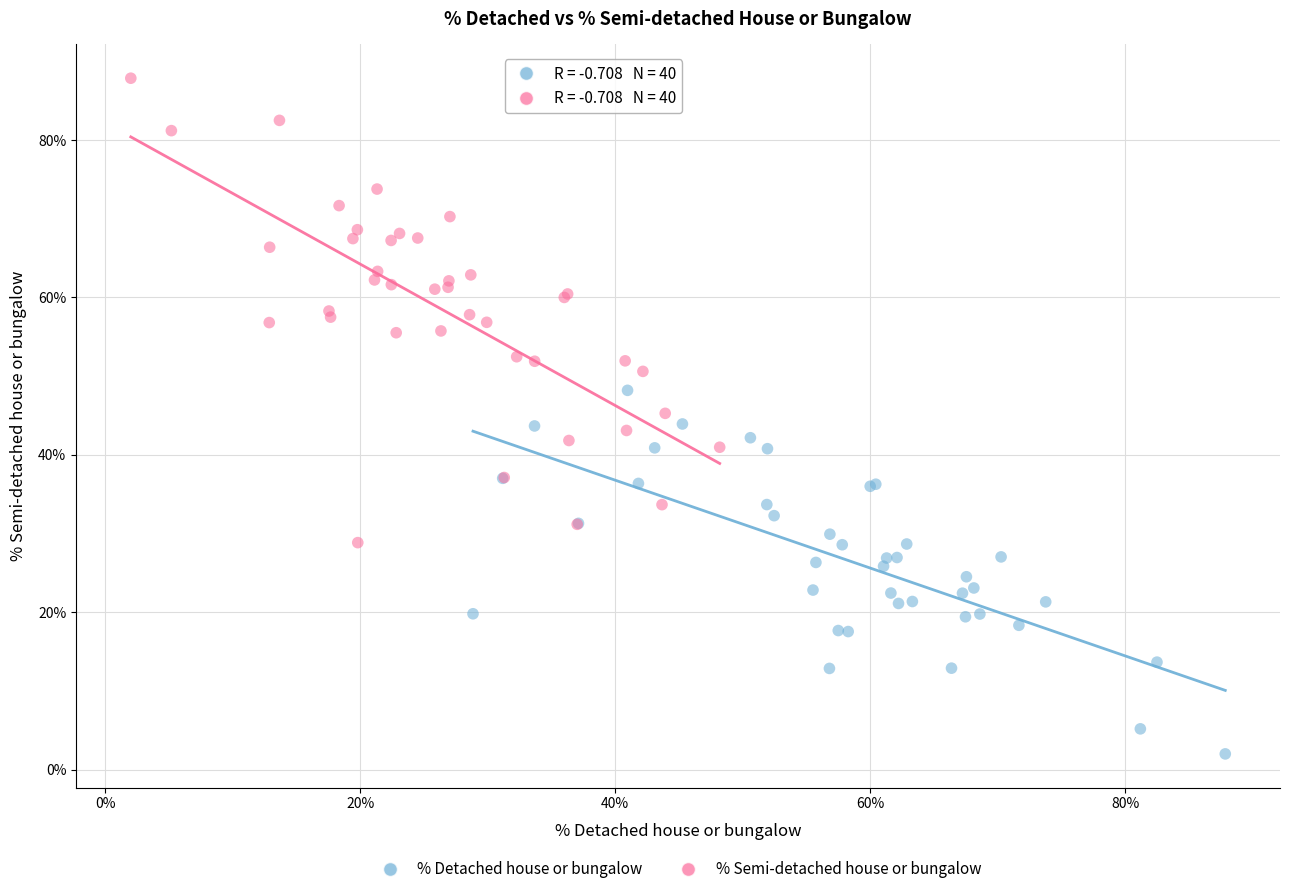

Which series reaches the maximum Y coordinate?

% Semi-detached house or bungalow